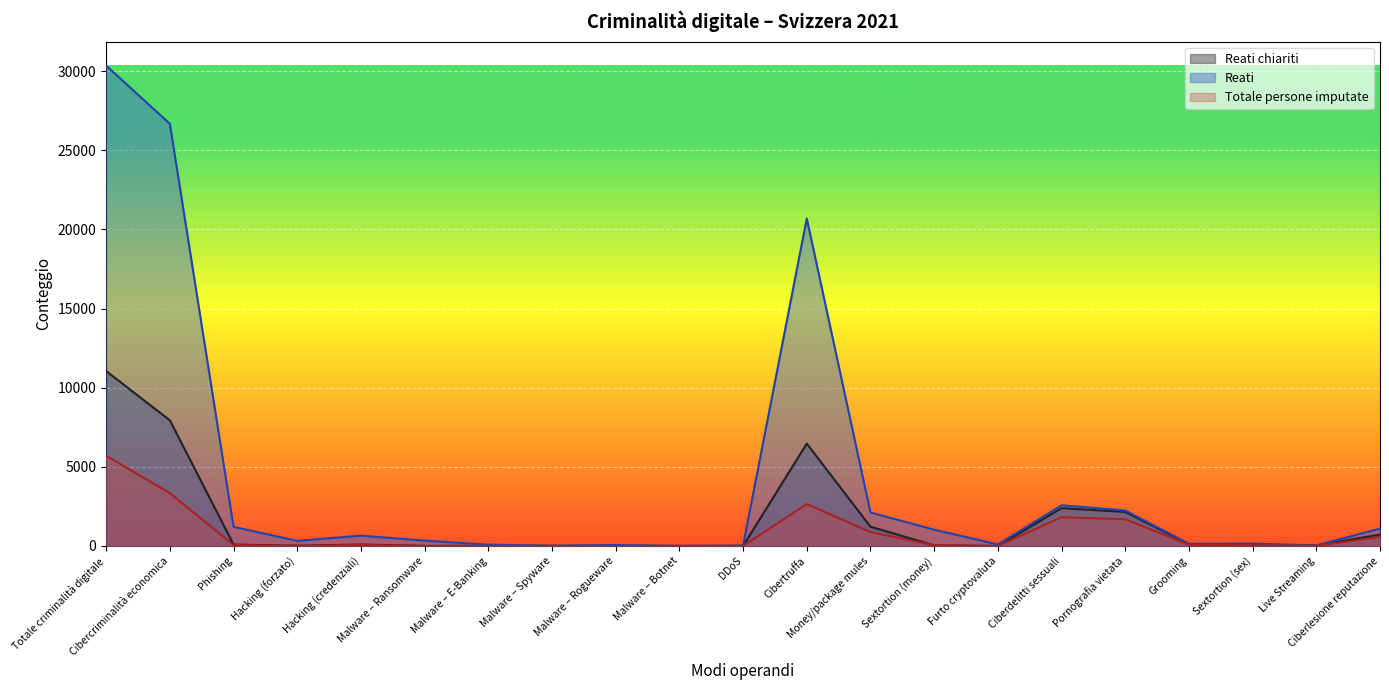

Which has a higher value, Totale criminalità digitale or Malware – Rogueware?

Totale criminalità digitale